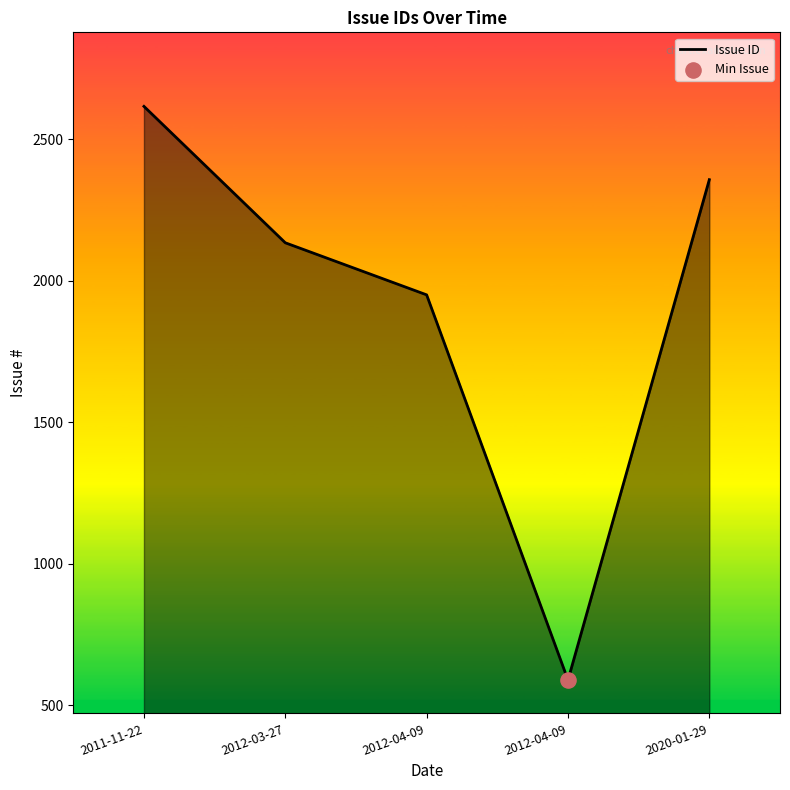

Between 2012-04-09 and 2020-01-29, which is larger?

2020-01-29